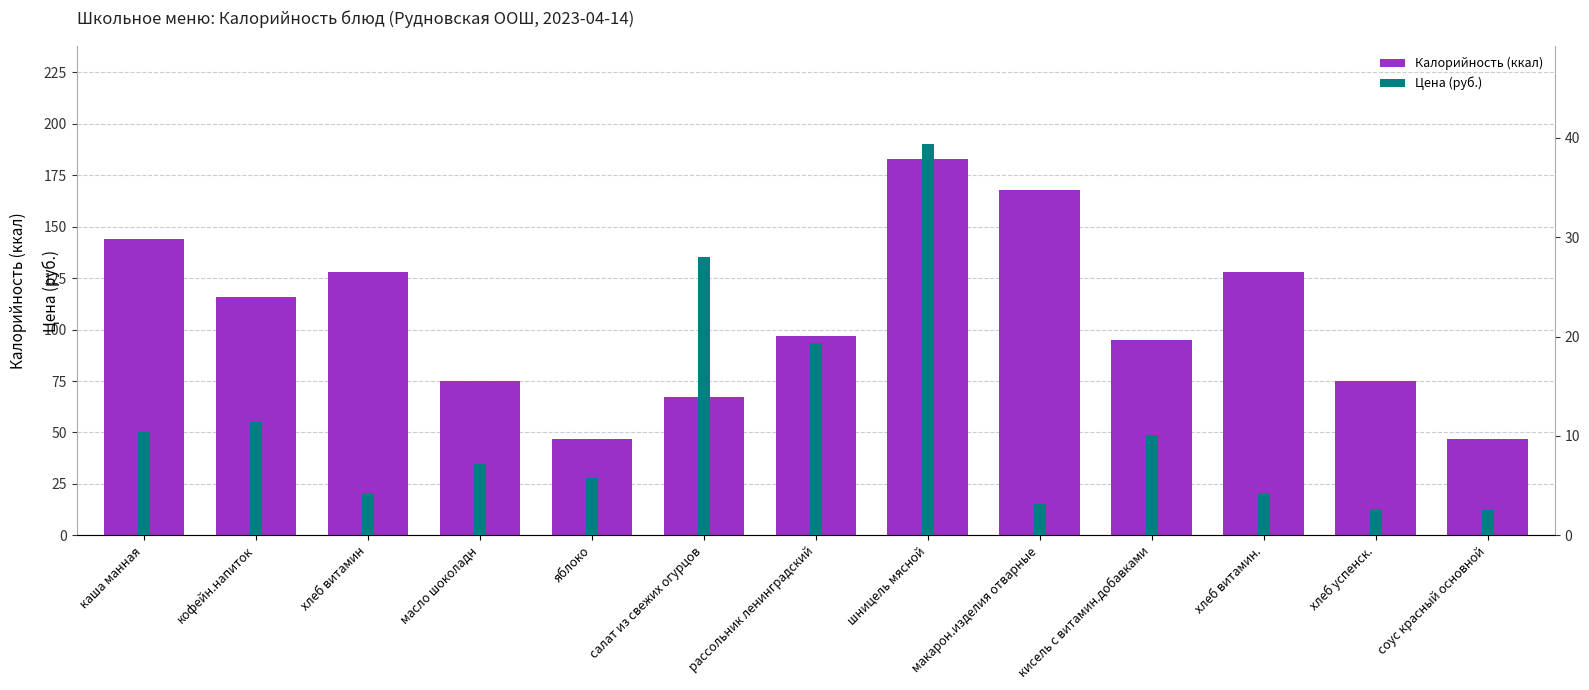

Reading left to right, list all the values displayed in this chart.

Калорийность: каша манная=144.0	кофейн.напиток=116.0	хлеб витамин=128.0	масло шоколадн=75.0	яблоко=47.0	салат из свежих огурцов=67.0	рассольник ленинградский=97.0	шницель мясной=183.0	макарон.изделия отварные=168.0	кисель с витамин.добавками=95.0	хлеб витамин.=128.0	хлеб успенск.=75.0	соус красный основной=47.0
Цена (руб.): каша манная=10.4	кофейн.напиток=11.4	хлеб витамин=4.3	масло шоколадн=7.2	яблоко=5.8	салат из свежих огурцов=28.0	рассольник ленинградский=19.4	шницель мясной=39.4	макарон.изделия отварные=3.2	кисель с витамин.добавками=10.1	хлеб витамин.=4.3	хлеб успенск.=2.6	соус красный основной=2.5
Цена: каша манная=10.4	кофейн.напиток=11.4	хлеб витамин=4.3	масло шоколадн=7.2	яблоко=5.8	салат из свежих огурцов=28.0	рассольник ленинградский=19.4	шницель мясной=39.4	макарон.изделия отварные=3.2	кисель с витамин.добавками=10.1	хлеб витамин.=4.3	хлеб успенск.=2.6	соус красный основной=2.5